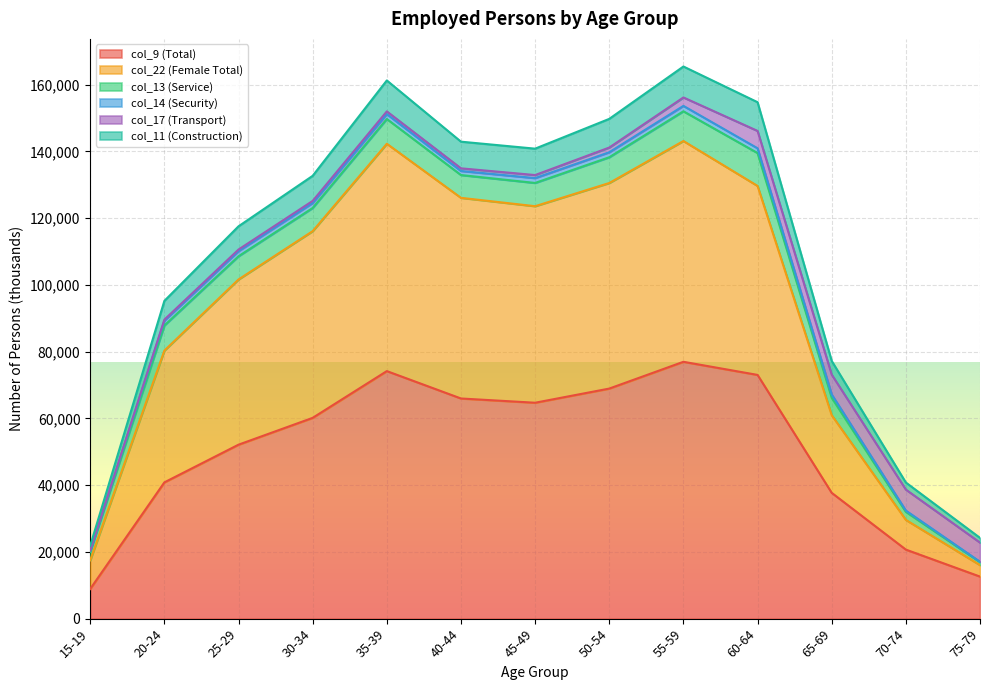

In col_22 (Female Total), how many points are higher than both neighbors (excluding endpoints)?

2